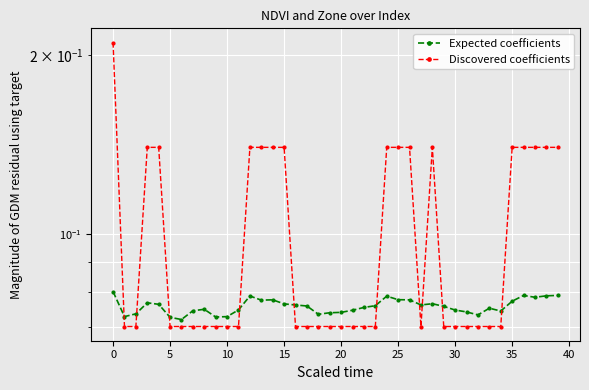

Reading left to right, what are all the values shown in this chart?

Expected coefficients: 0.1	0.1	0.1	0.1	0.1	0.1	0.1	0.1	0.1	0.1	0.1	0.1	0.1	0.1	0.1	0.1	0.1	0.1	0.1	0.1	0.1	0.1	0.1	0.1	0.1	0.1	0.1	0.1	0.1	0.1	0.1	0.1	0.1	0.1	0.1	0.1	0.1	0.1	0.1	0.1
Discovered coefficients: 0.2	0.1	0.1	0.1	0.1	0.1	0.1	0.1	0.1	0.1	0.1	0.1	0.1	0.1	0.1	0.1	0.1	0.1	0.1	0.1	0.1	0.1	0.1	0.1	0.1	0.1	0.1	0.1	0.1	0.1	0.1	0.1	0.1	0.1	0.1	0.1	0.1	0.1	0.1	0.1